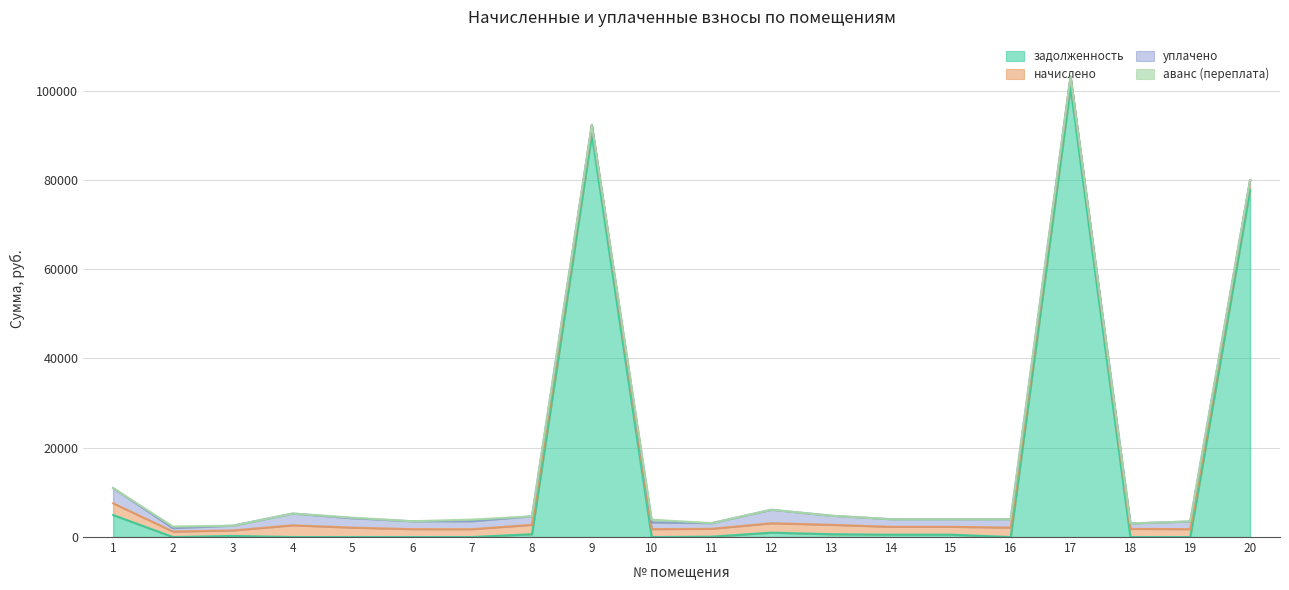

Reading right to left, extract all data points from this chart.

задолженность: 20=77816.5	19=1.7	18=0.0	17=100744.7	16=0.0	15=529.8	14=529.8	13=632.1	12=982.7	11=82.1	10=0.0	9=90218.0	8=634.3	7=0.0	6=0.0	5=0.0	4=0.0	3=249.2	2=0.0	1=4928.7
начислено: 20=2111.2	19=1766.7	18=1830.9	17=2428.8	16=2111.2	15=1766.7	14=1766.7	13=2107.9	12=2111.2	11=1766.7	10=1766.7	9=2107.9	8=2111.2	7=1766.7	6=1770.1	5=2107.9	4=2631.4	3=1229.6	2=1239.7	1=2628.1
уплачено: 20=0.0	19=1721.3	18=1220.6	17=0.0	16=1899.4	15=1707.6	14=1707.6	13=2037.3	12=3020.7	11=1259.9	10=1510.0	9=0.0	8=1899.4	7=1766.7	6=1770.1	5=2107.9	4=2631.4	3=1069.0	2=743.5	1=3404.3
аванс (переплата): 20=0.0	19=0.0	18=0.0	17=0.0	16=0.0	15=0.0	14=0.0	13=0.0	12=0.0	11=0.0	10=612.8	9=0.0	8=0.0	7=378.3	6=0.0	5=127.9	4=0.0	3=0.0	2=371.7	1=0.0